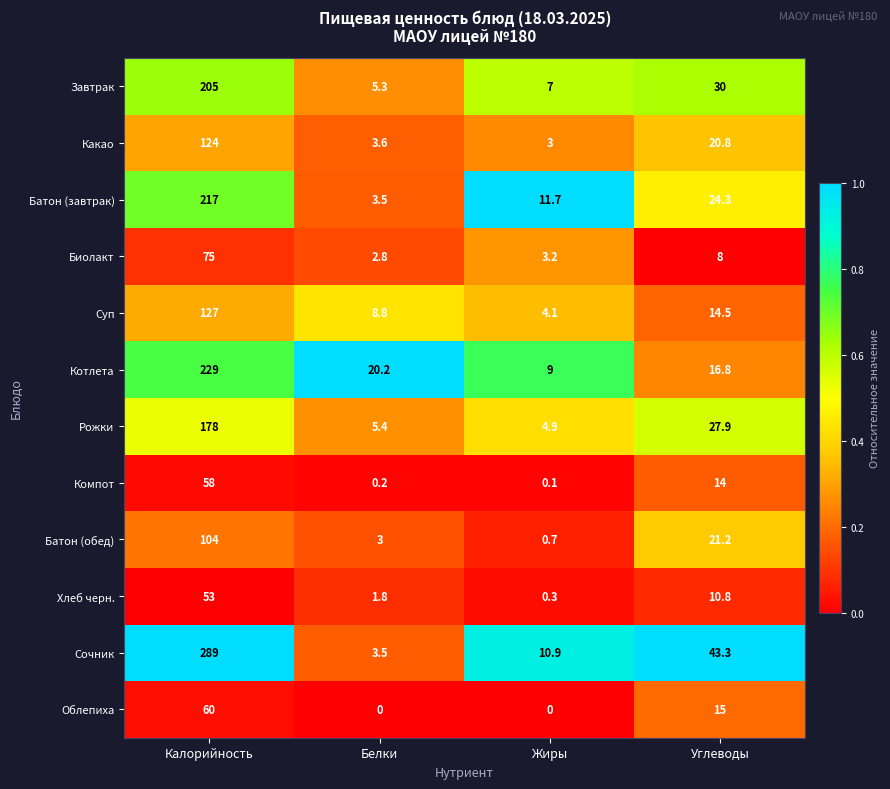

How many series are shown in this chart?

12